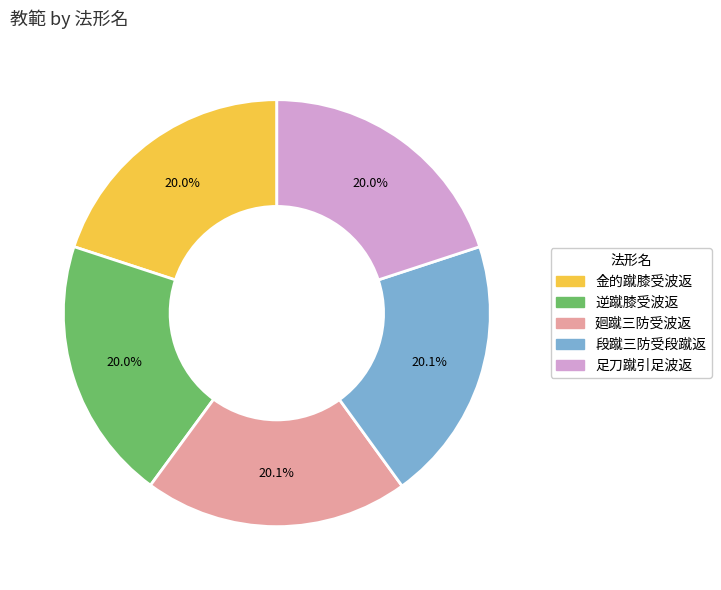

Is 足刀蹴引足波返 the majority of the pie?

No